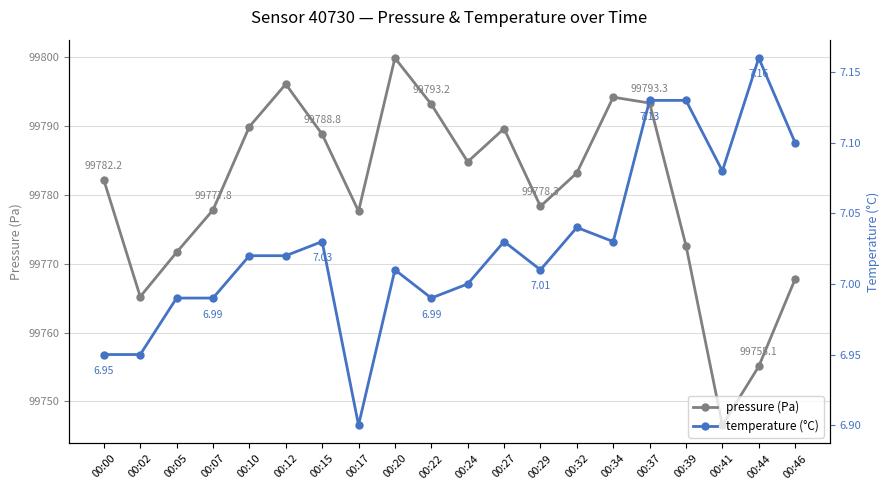

The temperature (°C) series shows 3.0 at 00:37. True or false?

False